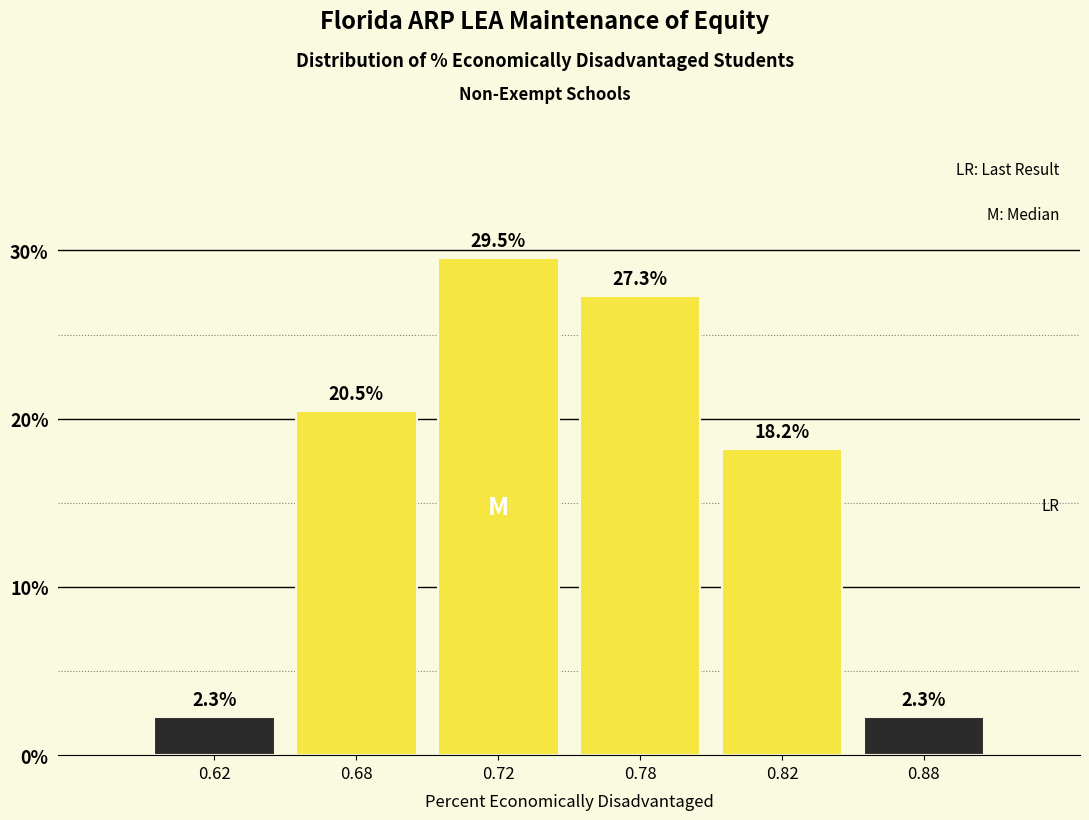

Reading left to right, list all the values displayed in this chart.

0.62=2.3	0.68=20.5	0.72=29.5	0.78=27.3	0.82=18.2	0.88=2.3